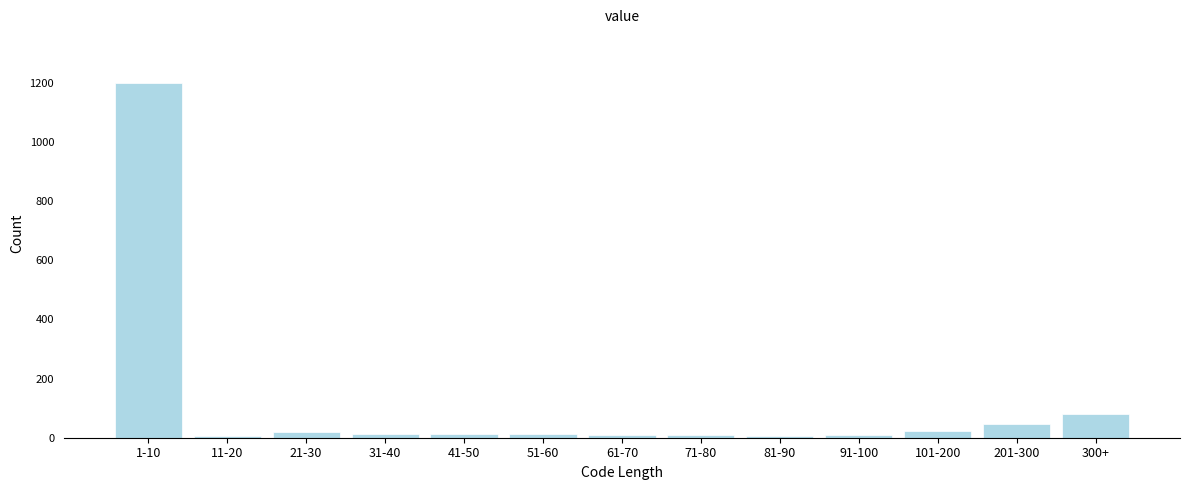

What is the label of the 2nd bar from the right?

201-300